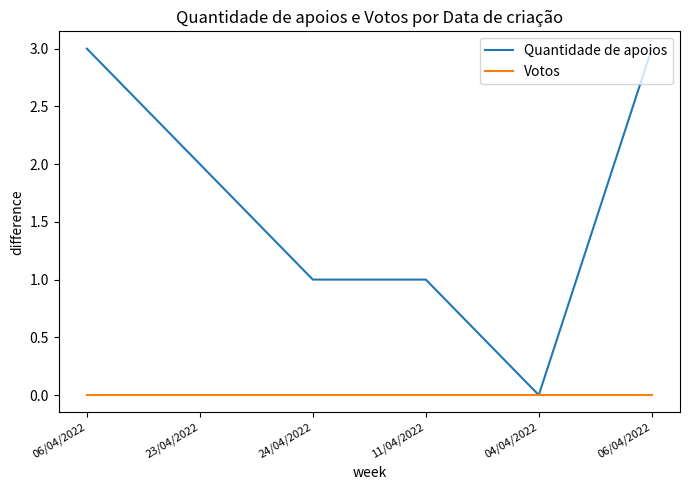

Where does the Quantidade de apoios series first go above 2?

06/04/2022